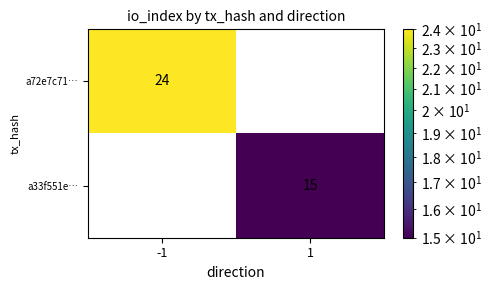

What is the maximum value for a33f551e…?

15